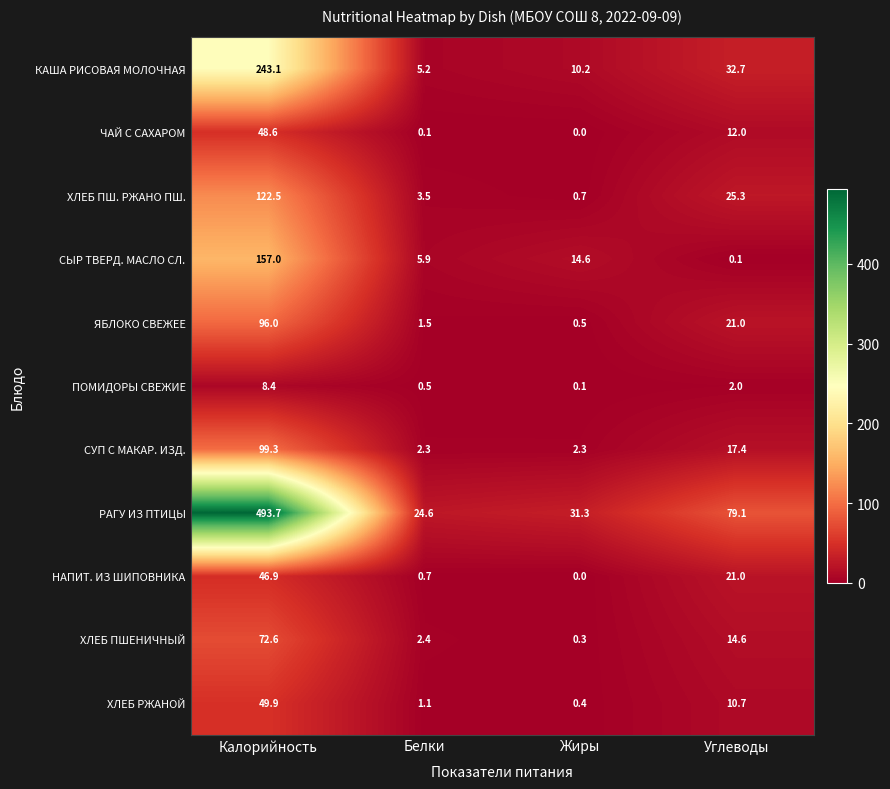

What is the maximum value shown in the chart?

493.7